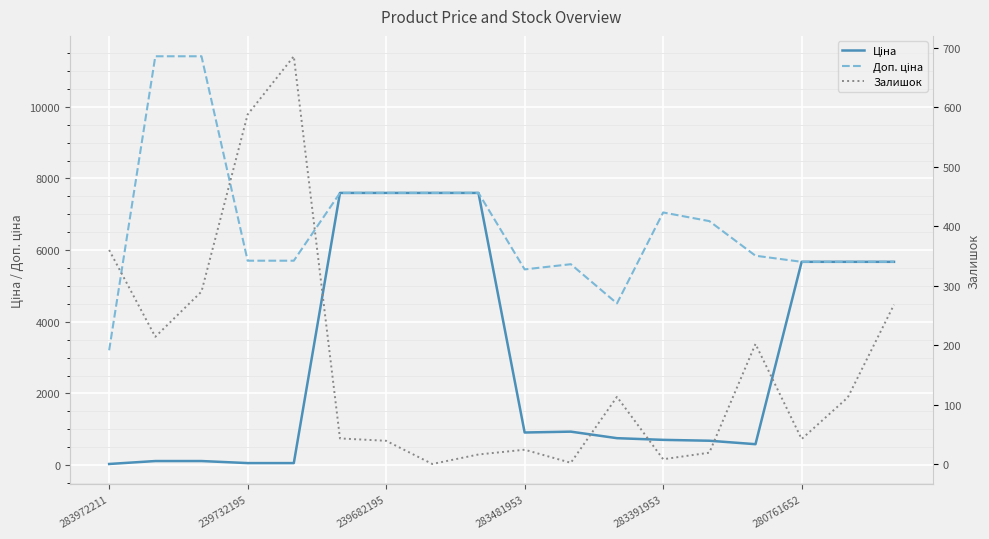

What is the approximate value of Залишок at 10?

2.0